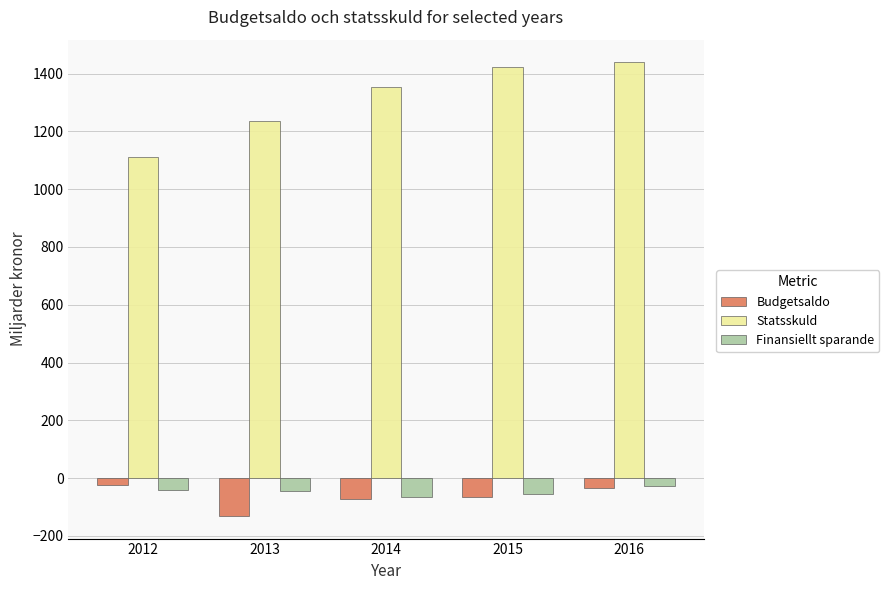

What is the total value across all series at 2015?

1299.3